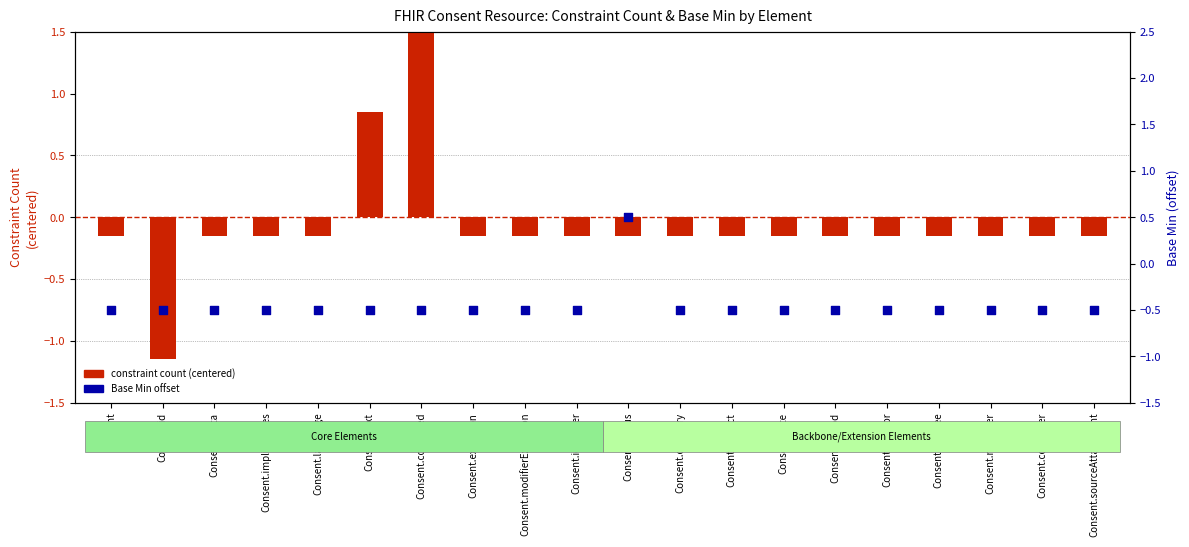

What is the total value across all series at Consent.status?

0.4